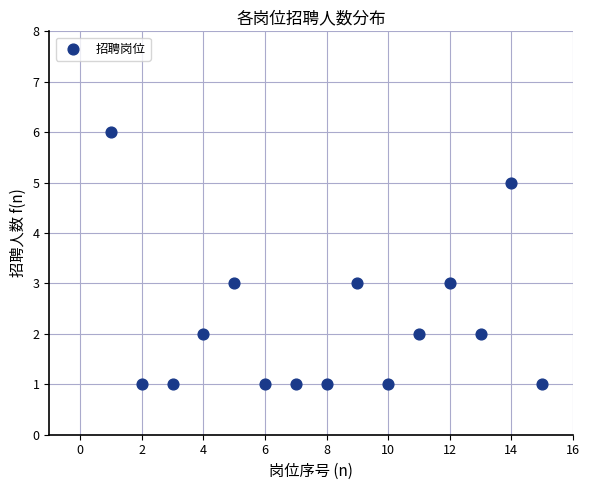

What is the range of Y values (max minus min)?

5